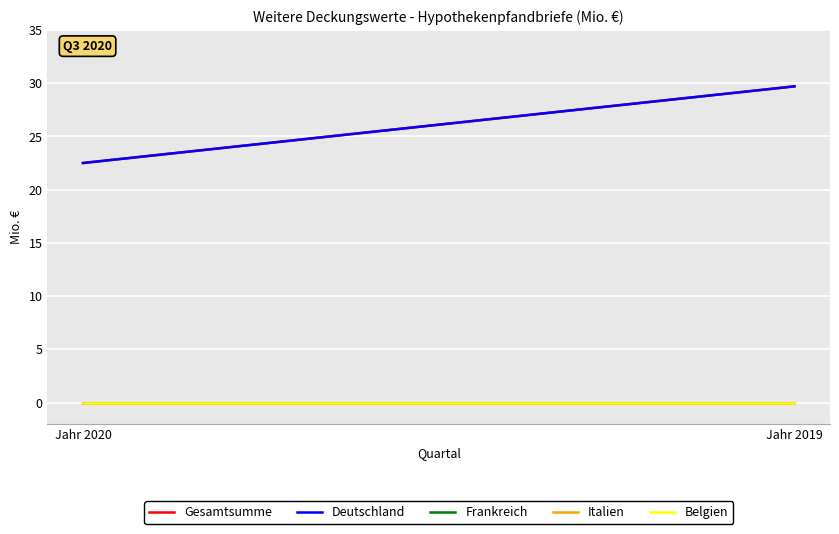

At which category is the sum across all series the highest?

Jahr 2019